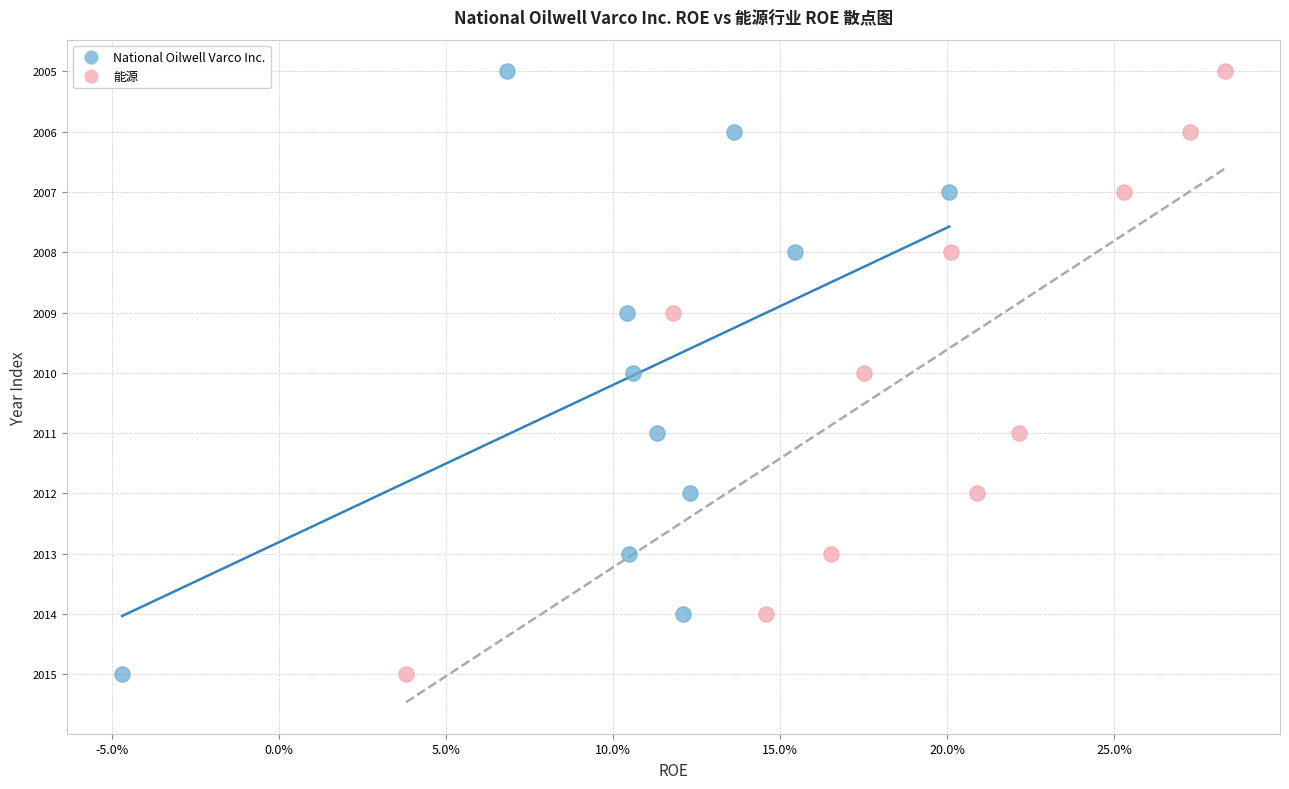

What are all the series names shown in the legend?

National Oilwell Varco Inc., 能源